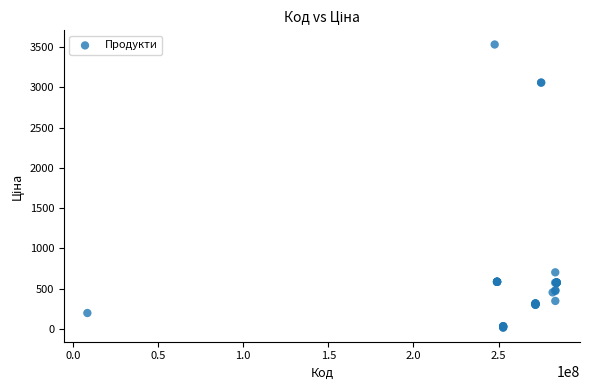

What Y value in the scatter plot is closest to 1774?

701.9